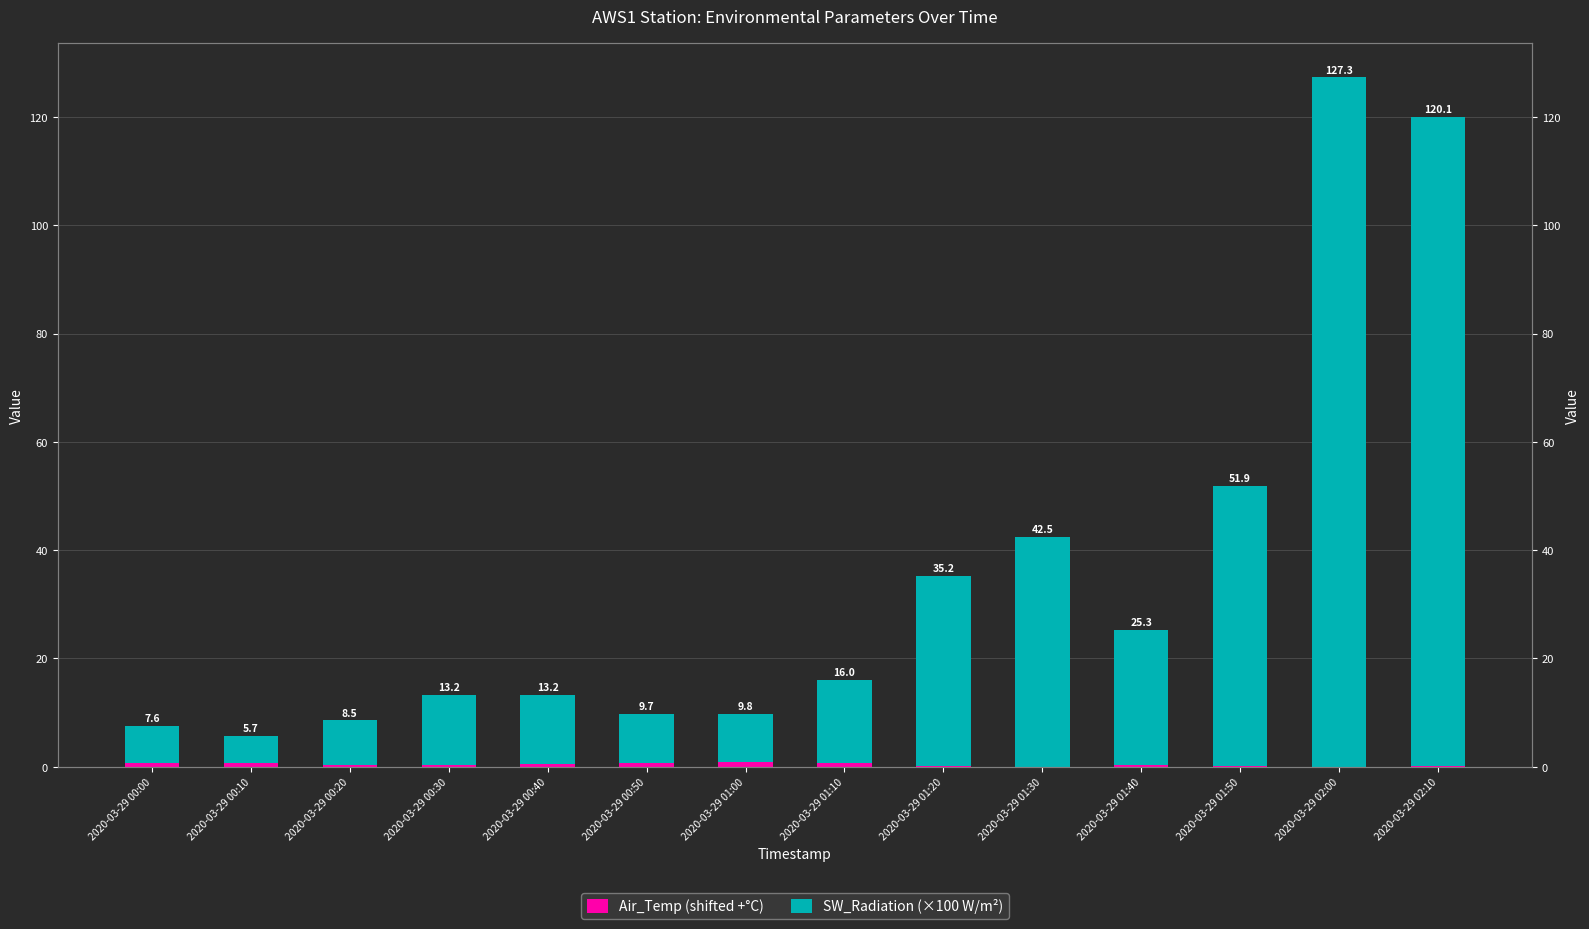

List the labels in order of SW_Radiation (×100 W/m²) value, smallest first.

2020-03-29 00:10, 2020-03-29 00:00, 2020-03-29 00:20, 2020-03-29 01:00, 2020-03-29 00:50, 2020-03-29 00:40, 2020-03-29 00:30, 2020-03-29 01:10, 2020-03-29 01:40, 2020-03-29 01:20, 2020-03-29 01:30, 2020-03-29 01:50, 2020-03-29 02:10, 2020-03-29 02:00